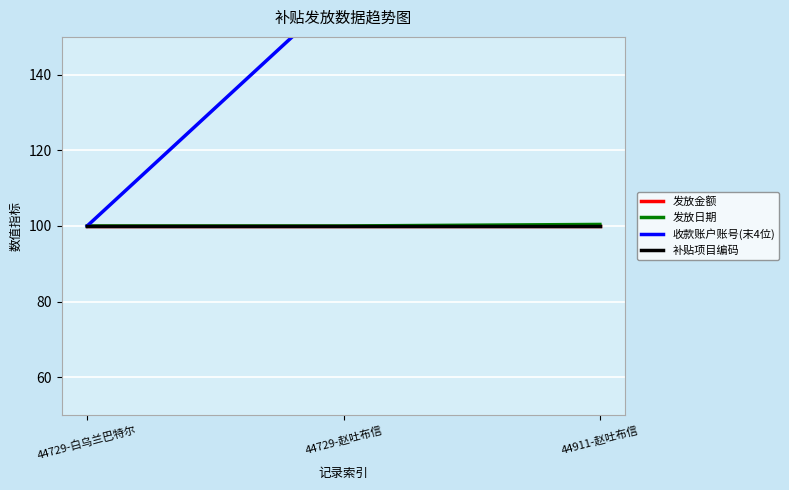

How many 发放日期 values are between 100 and 101?

3